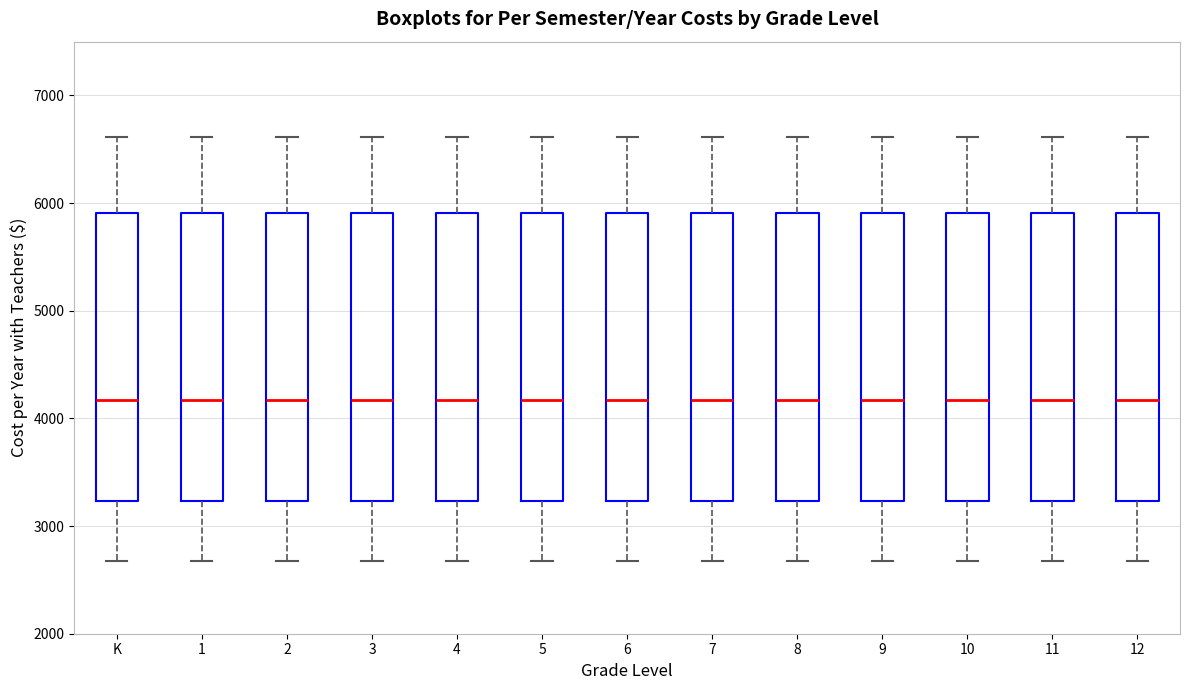

Where does the median line of the box for 4 sit on the y-axis? The values are not printed on the chart, so give them approximately, as read against the axis.

4200